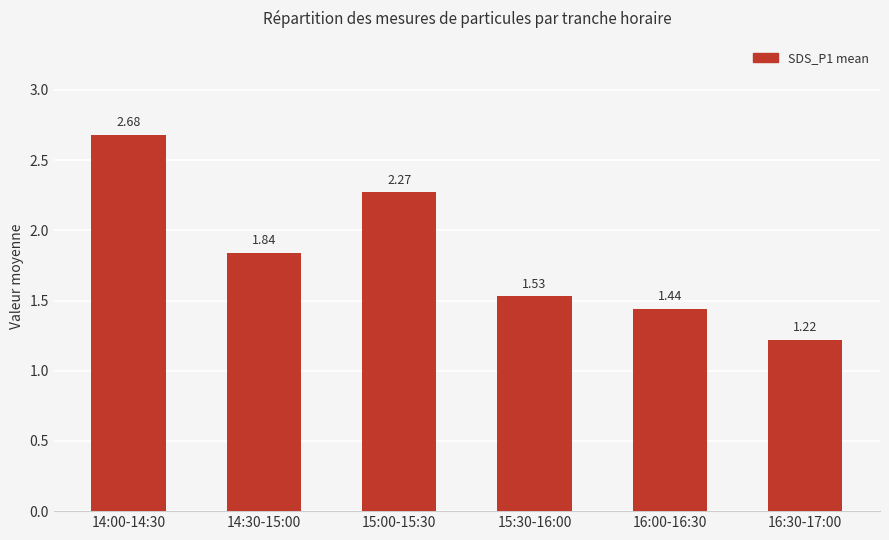

List the labels in order of value, largest first.

14:00-14:30, 15:00-15:30, 14:30-15:00, 15:30-16:00, 16:00-16:30, 16:30-17:00